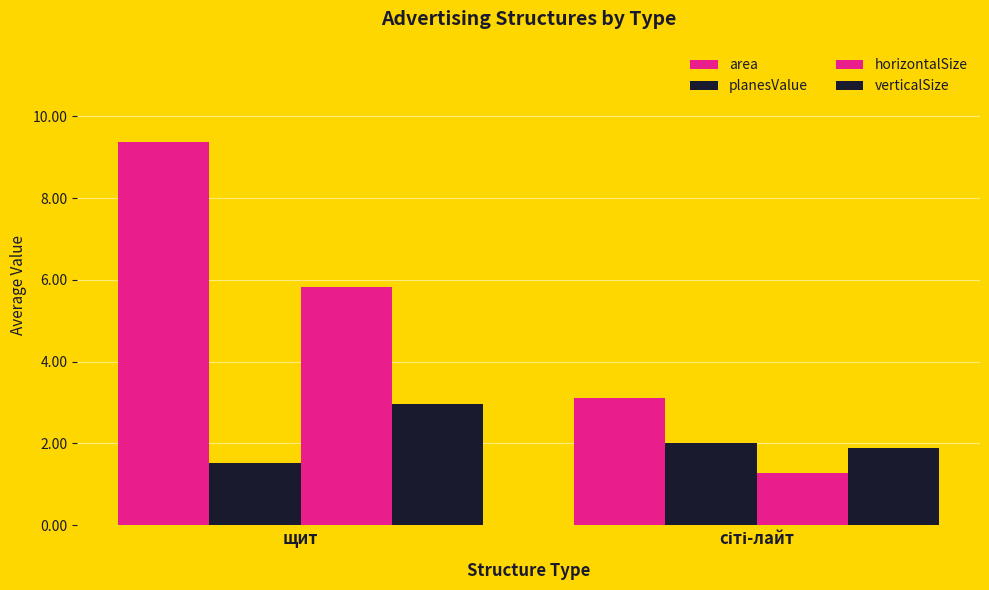

How many values in the area series exceed 9?

1